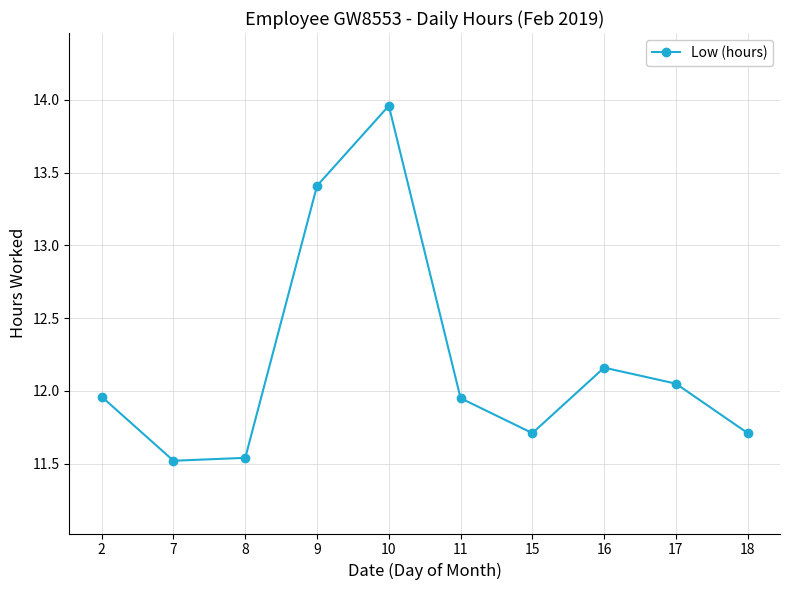

At which category does the data reach its first local peak?

10